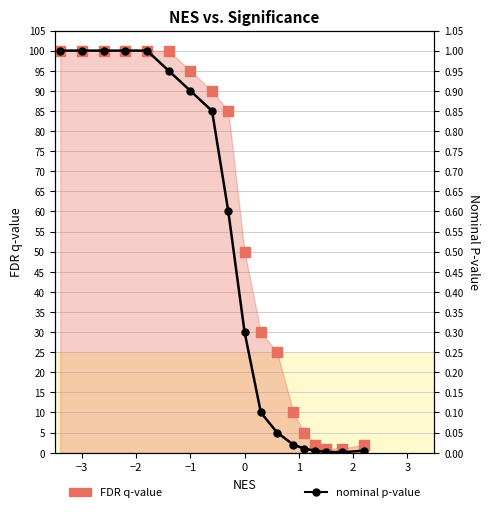

Which series reaches the maximum Y coordinate?

FDR q-value